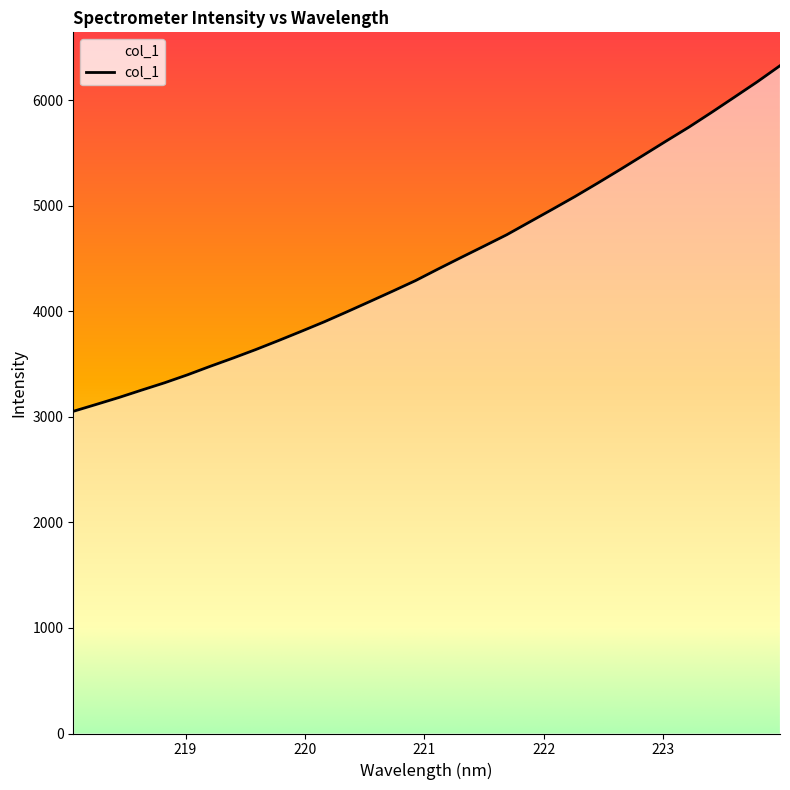

What is the greatest value displayed?

6326.7